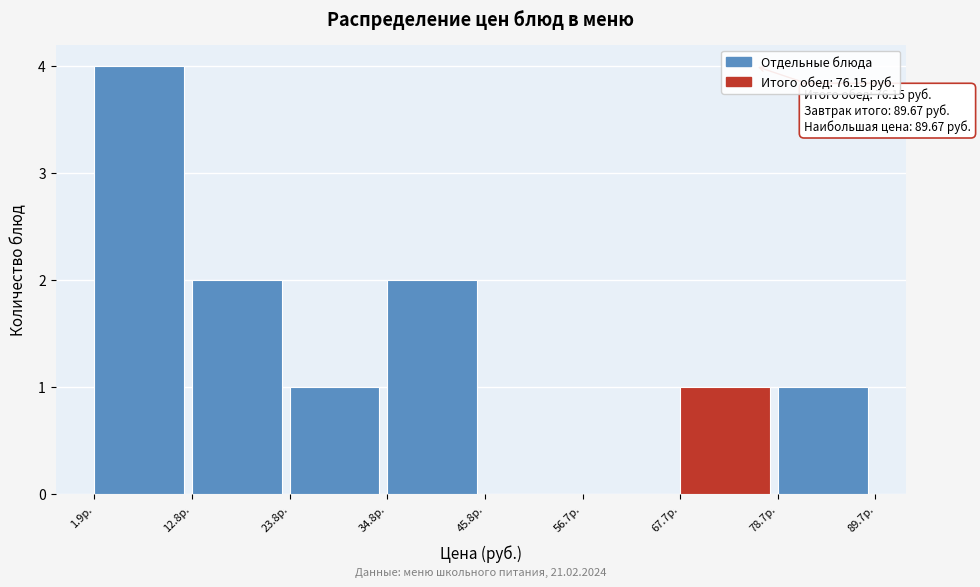

Which range on the x-axis has the tallest bar?

2 to 12